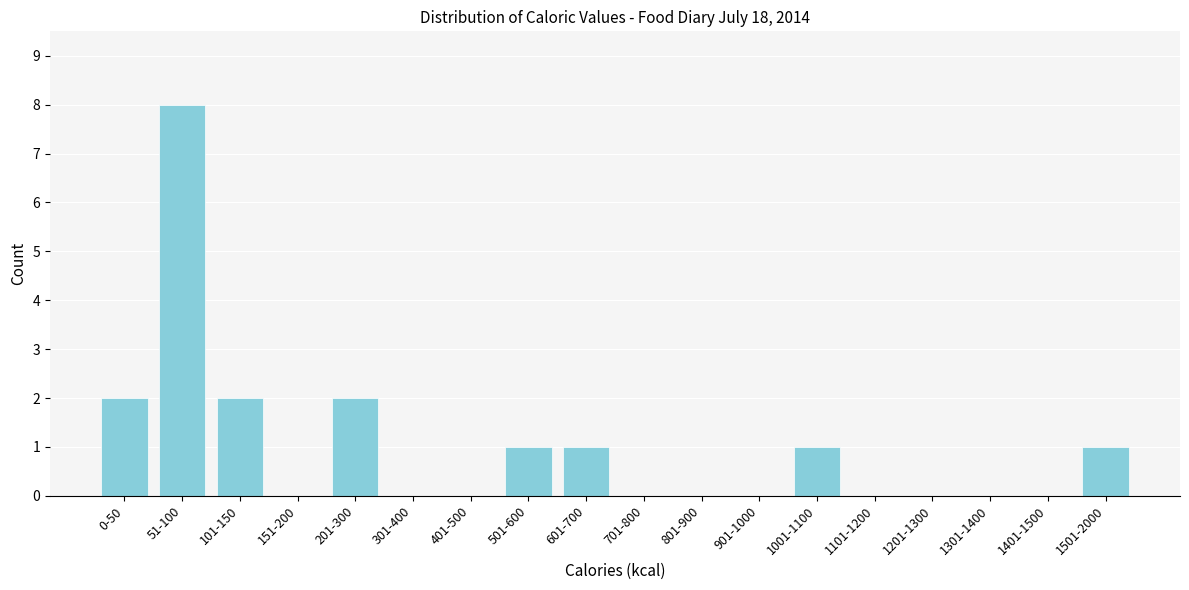

Reading right to left, what are all the values shown in this chart?

1501-2000=1	1401-1500=0	1301-1400=0	1201-1300=0	1101-1200=0	1001-1100=1	901-1000=0	801-900=0	701-800=0	601-700=1	501-600=1	401-500=0	301-400=0	201-300=2	151-200=0	101-150=2	51-100=8	0-50=2